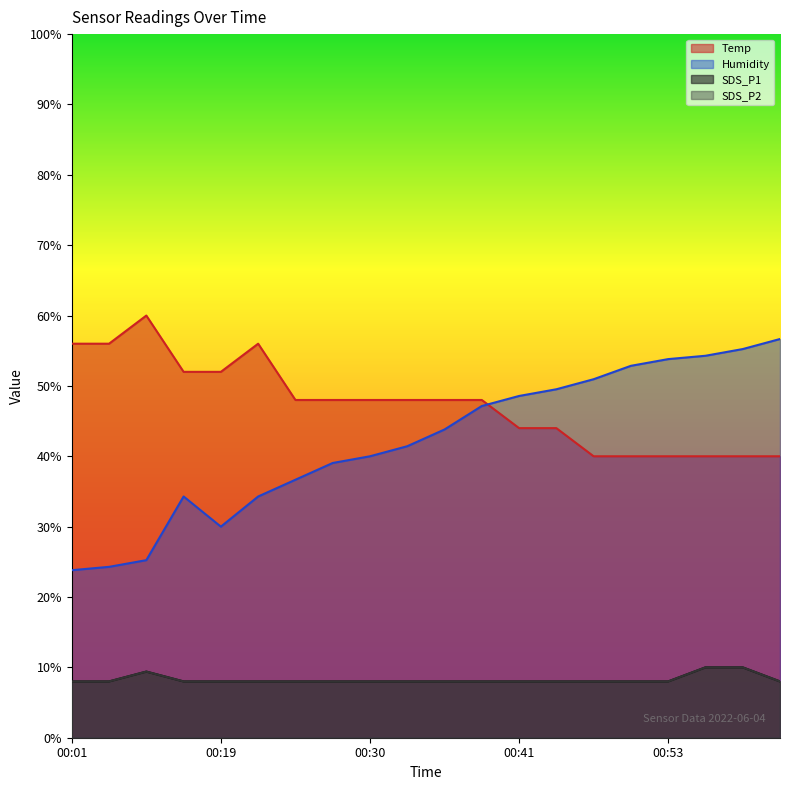

True or false: SDS_P2 and Humidity intersect in this chart.

False